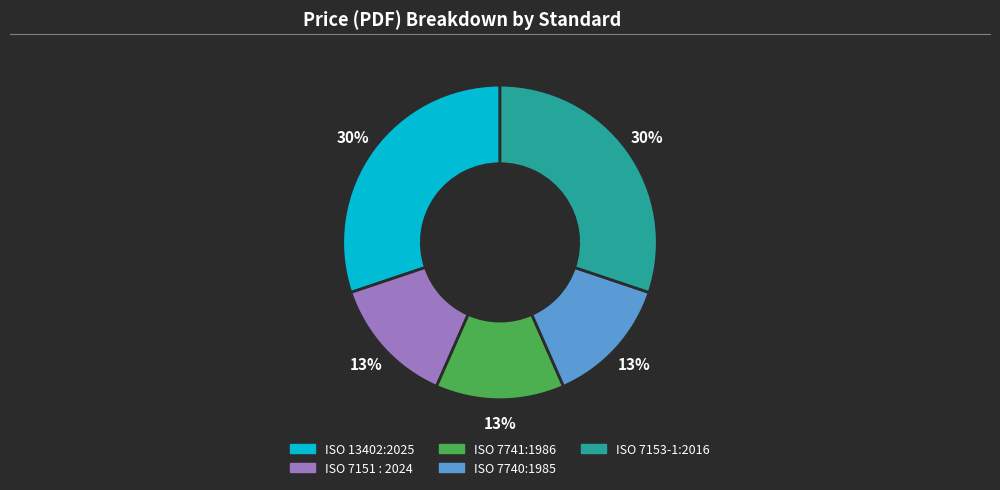

To the nearest percent, what percentage of the pie is ISO 7741:1986?

13%